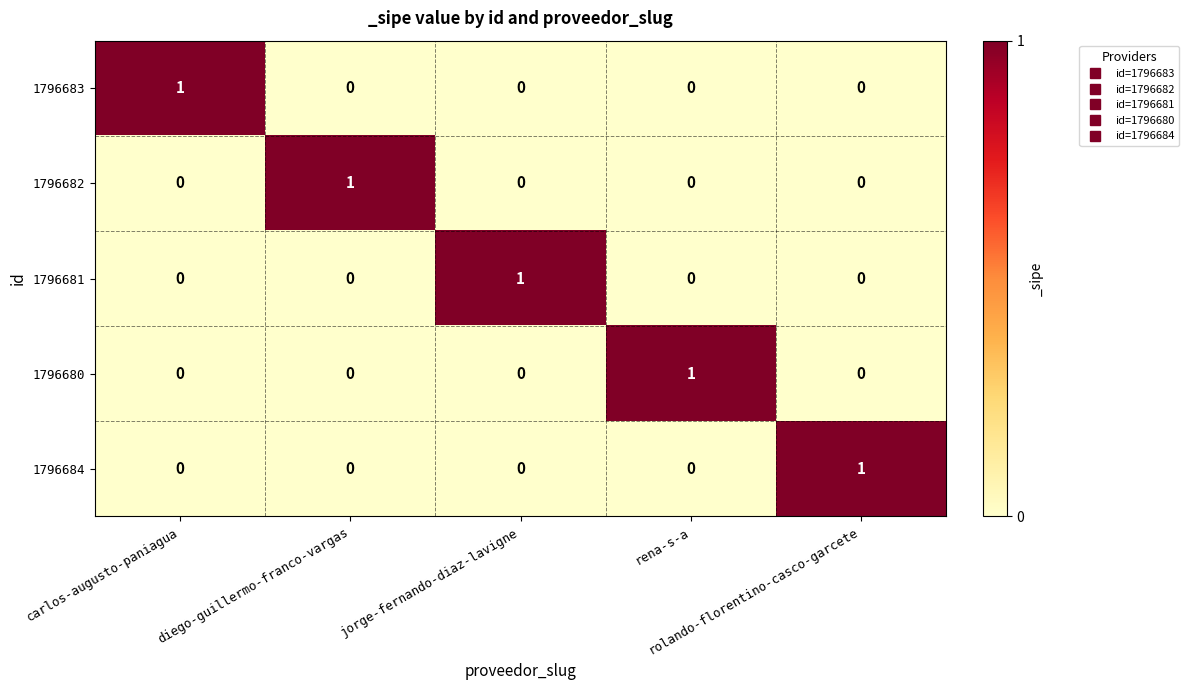

Count the 1796683 values in the range 0 to 1.

5